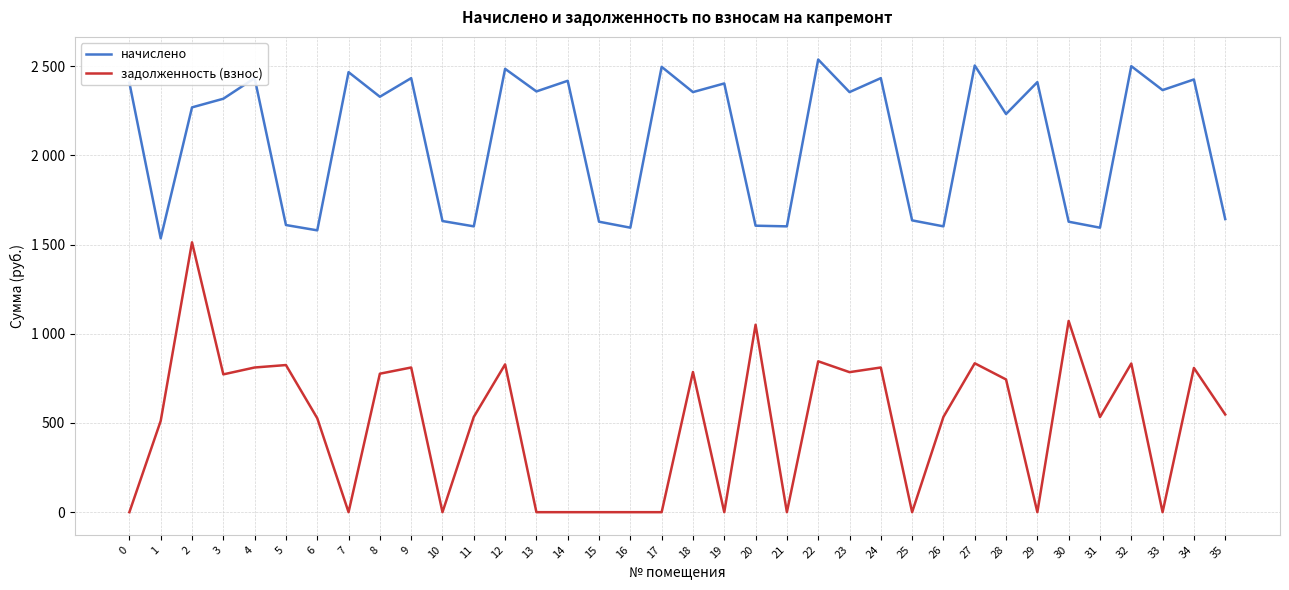

Is it true that задолженность (взнос) equals 534.1 at 11?

True